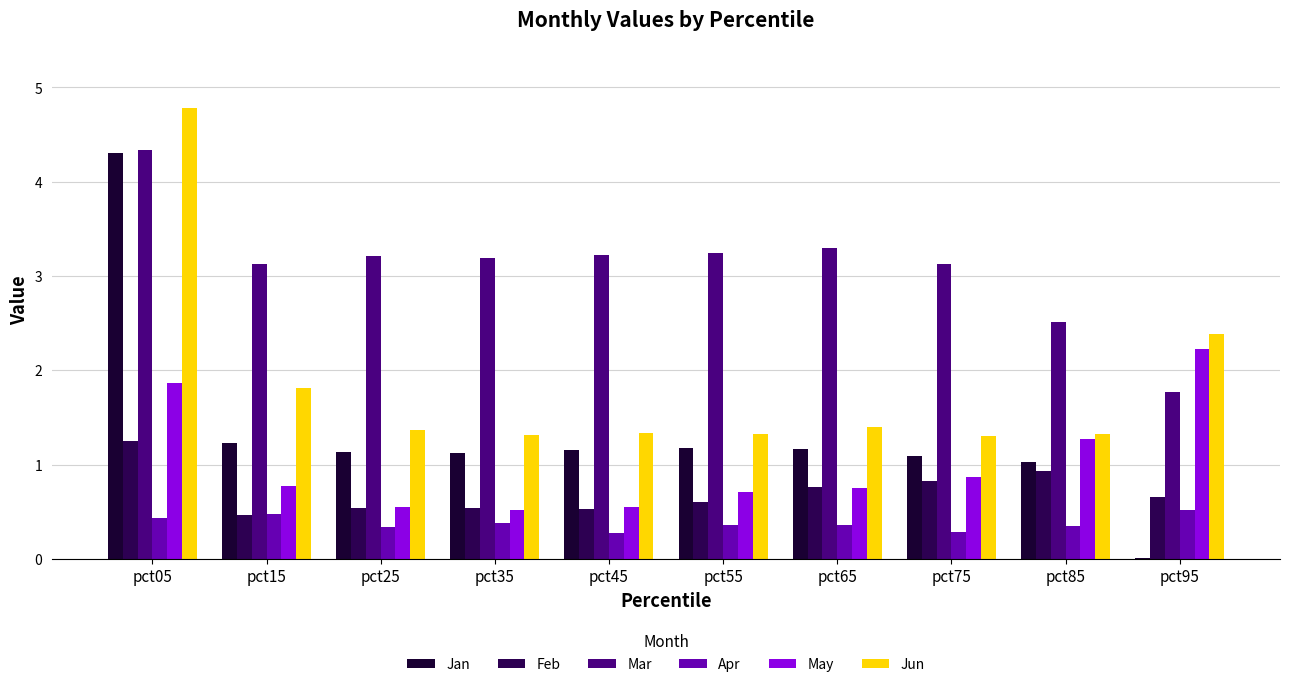

Does the chart contain stacked bars?

No